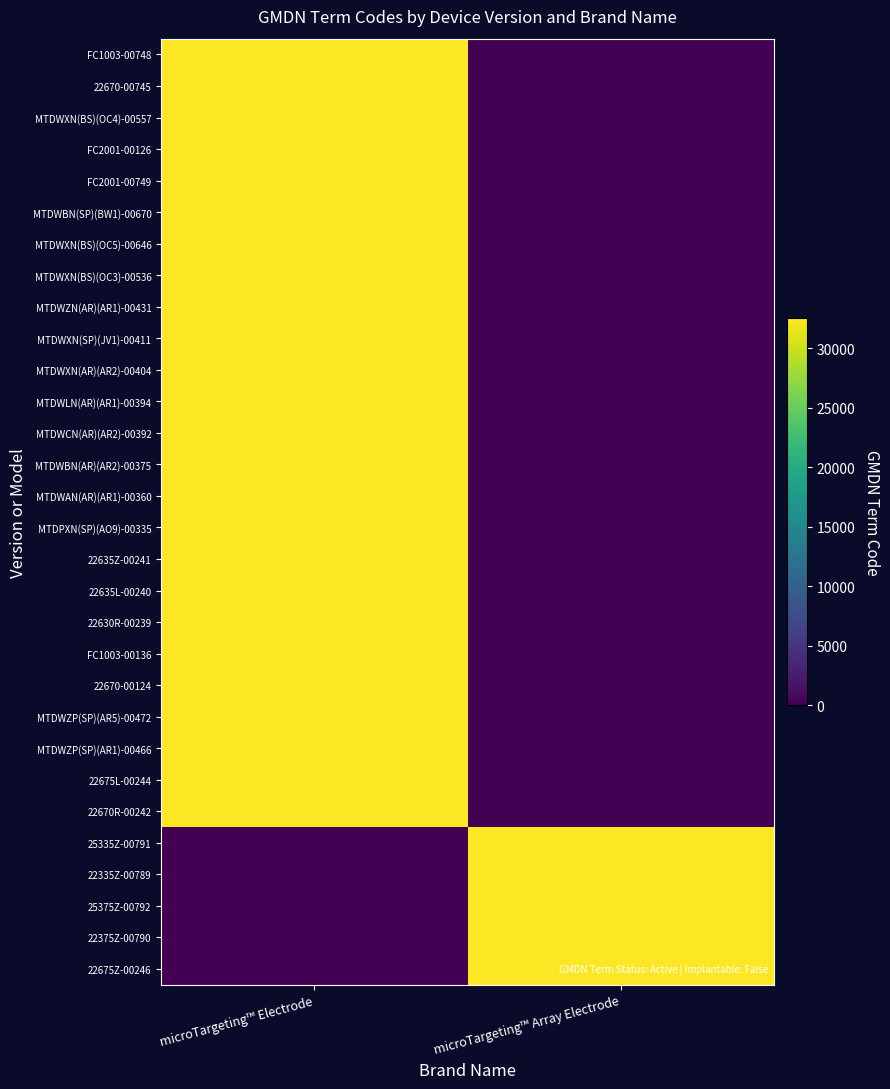

Reading left to right, extract all data points from this chart.

FC1003-00748: microTargeting™ Electrode=32556	microTargeting™ Array Electrode=0
22670-00745: microTargeting™ Electrode=32556	microTargeting™ Array Electrode=0
MTDWXN(BS)(OC4)-00557: microTargeting™ Electrode=32556	microTargeting™ Array Electrode=0
FC2001-00126: microTargeting™ Electrode=32556	microTargeting™ Array Electrode=0
FC2001-00749: microTargeting™ Electrode=32556	microTargeting™ Array Electrode=0
MTDWBN(SP)(BW1)-00670: microTargeting™ Electrode=32556	microTargeting™ Array Electrode=0
MTDWXN(BS)(OC5)-00646: microTargeting™ Electrode=32556	microTargeting™ Array Electrode=0
MTDWXN(BS)(OC3)-00536: microTargeting™ Electrode=32556	microTargeting™ Array Electrode=0
MTDWZN(AR)(AR1)-00431: microTargeting™ Electrode=32556	microTargeting™ Array Electrode=0
MTDWXN(SP)(JV1)-00411: microTargeting™ Electrode=32556	microTargeting™ Array Electrode=0
MTDWXN(AR)(AR2)-00404: microTargeting™ Electrode=32556	microTargeting™ Array Electrode=0
MTDWLN(AR)(AR1)-00394: microTargeting™ Electrode=32556	microTargeting™ Array Electrode=0
MTDWCN(AR)(AR2)-00392: microTargeting™ Electrode=32556	microTargeting™ Array Electrode=0
MTDWBN(AR)(AR2)-00375: microTargeting™ Electrode=32556	microTargeting™ Array Electrode=0
MTDWAN(AR)(AR1)-00360: microTargeting™ Electrode=32556	microTargeting™ Array Electrode=0
MTDPXN(SP)(AO9)-00335: microTargeting™ Electrode=32556	microTargeting™ Array Electrode=0
22635Z-00241: microTargeting™ Electrode=32556	microTargeting™ Array Electrode=0
22635L-00240: microTargeting™ Electrode=32556	microTargeting™ Array Electrode=0
22630R-00239: microTargeting™ Electrode=32556	microTargeting™ Array Electrode=0
FC1003-00136: microTargeting™ Electrode=32556	microTargeting™ Array Electrode=0
22670-00124: microTargeting™ Electrode=32556	microTargeting™ Array Electrode=0
MTDWZP(SP)(AR5)-00472: microTargeting™ Electrode=32556	microTargeting™ Array Electrode=0
MTDWZP(SP)(AR1)-00466: microTargeting™ Electrode=32556	microTargeting™ Array Electrode=0
22675L-00244: microTargeting™ Electrode=32556	microTargeting™ Array Electrode=0
22670R-00242: microTargeting™ Electrode=32556	microTargeting™ Array Electrode=0
25335Z-00791: microTargeting™ Electrode=0	microTargeting™ Array Electrode=32556
22335Z-00789: microTargeting™ Electrode=0	microTargeting™ Array Electrode=32556
25375Z-00792: microTargeting™ Electrode=0	microTargeting™ Array Electrode=32556
22375Z-00790: microTargeting™ Electrode=0	microTargeting™ Array Electrode=32556
22675Z-00246: microTargeting™ Electrode=0	microTargeting™ Array Electrode=32556